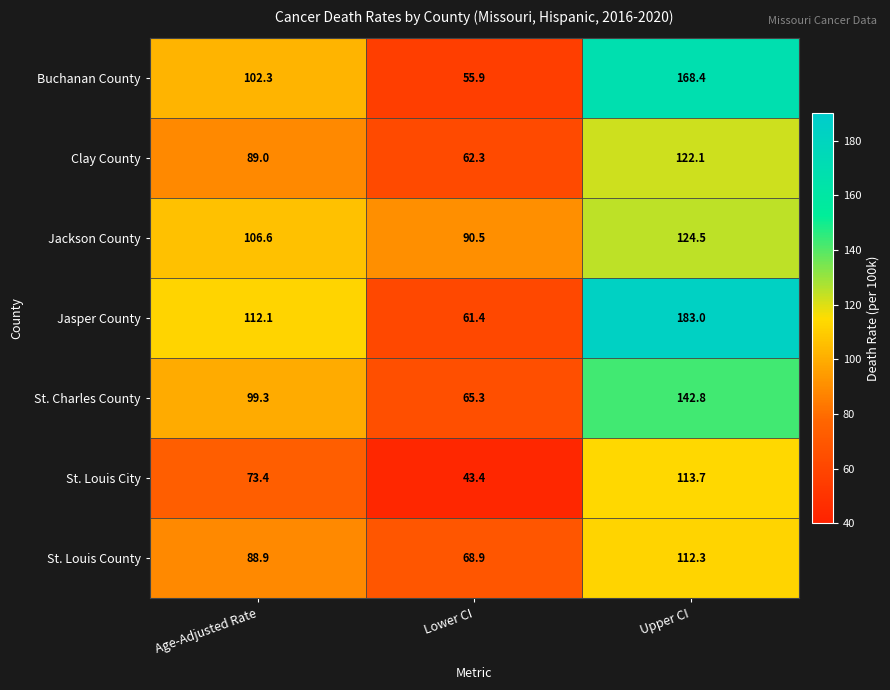

Which label corresponds to the largest value in the chart?

Upper CI